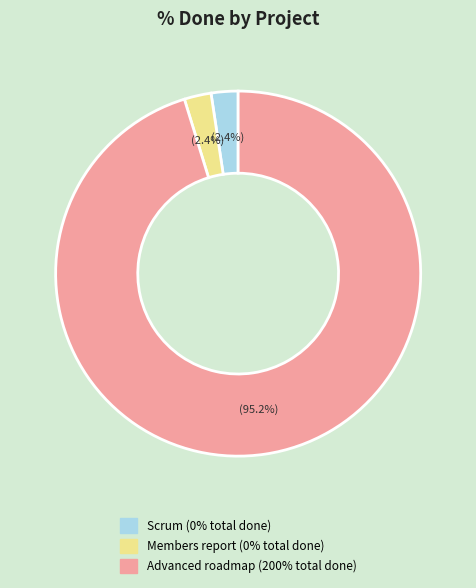

Is there any slice that represents more than half of the pie?

Yes